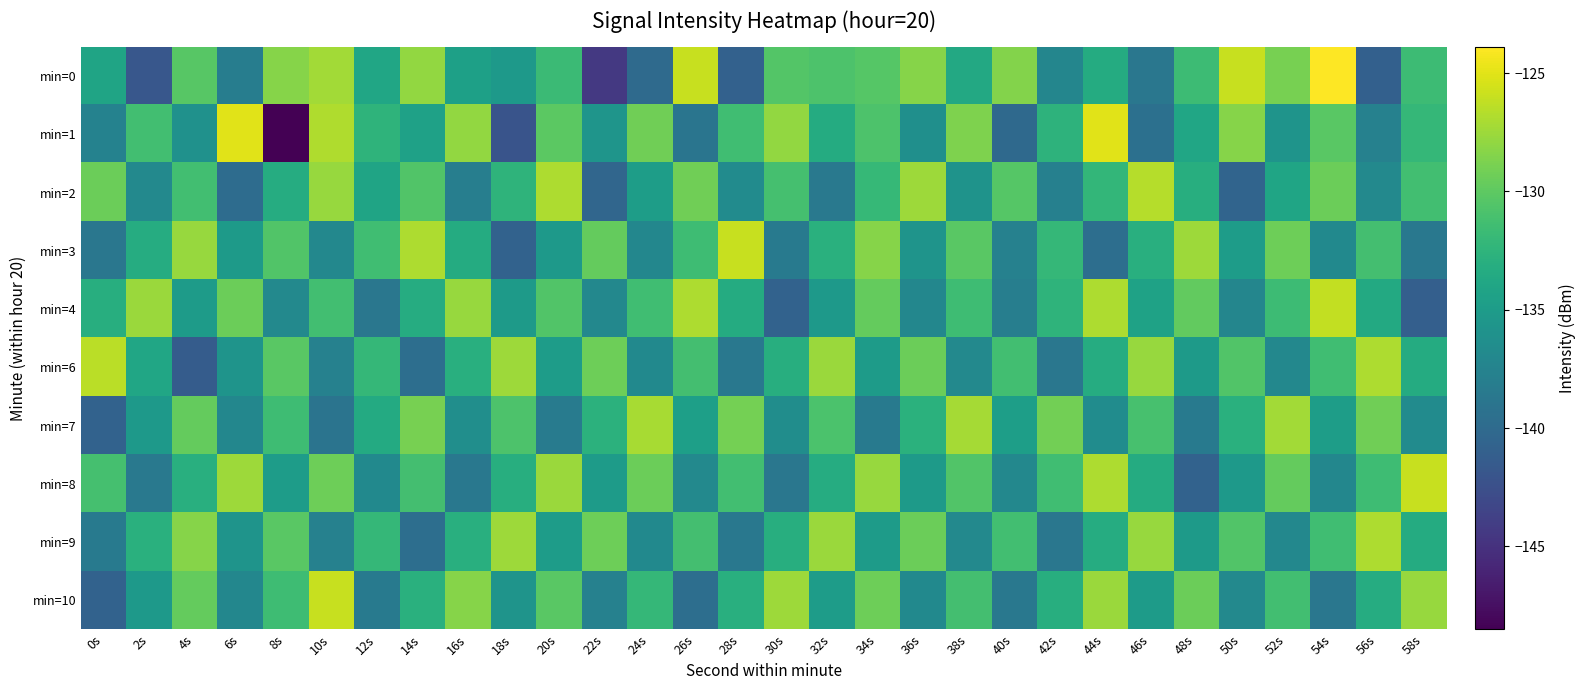

How many series are shown in this chart?

10